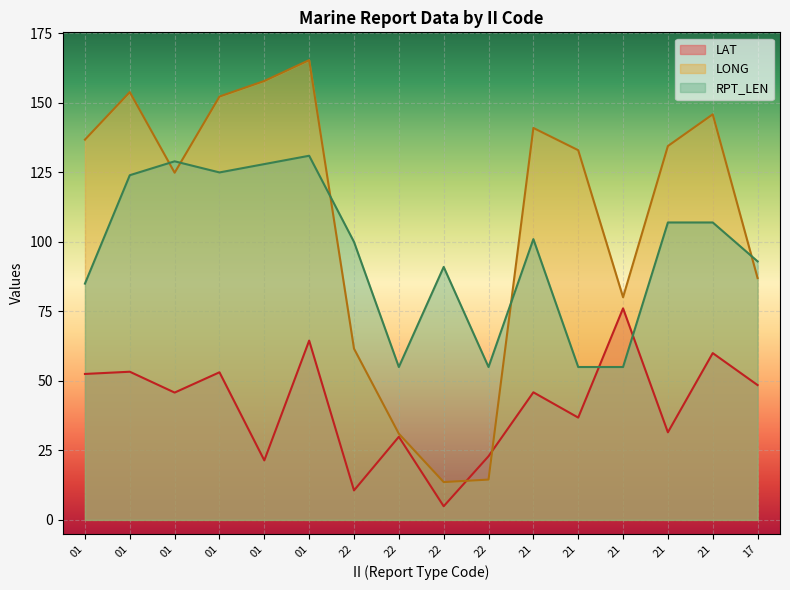

What is the value of the LONG point at the 11th from the left?

141.0